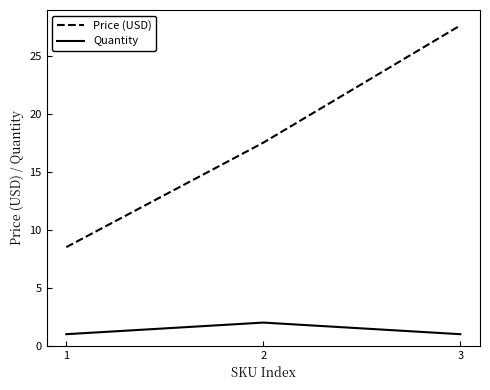

What is the greatest value displayed?

27.6